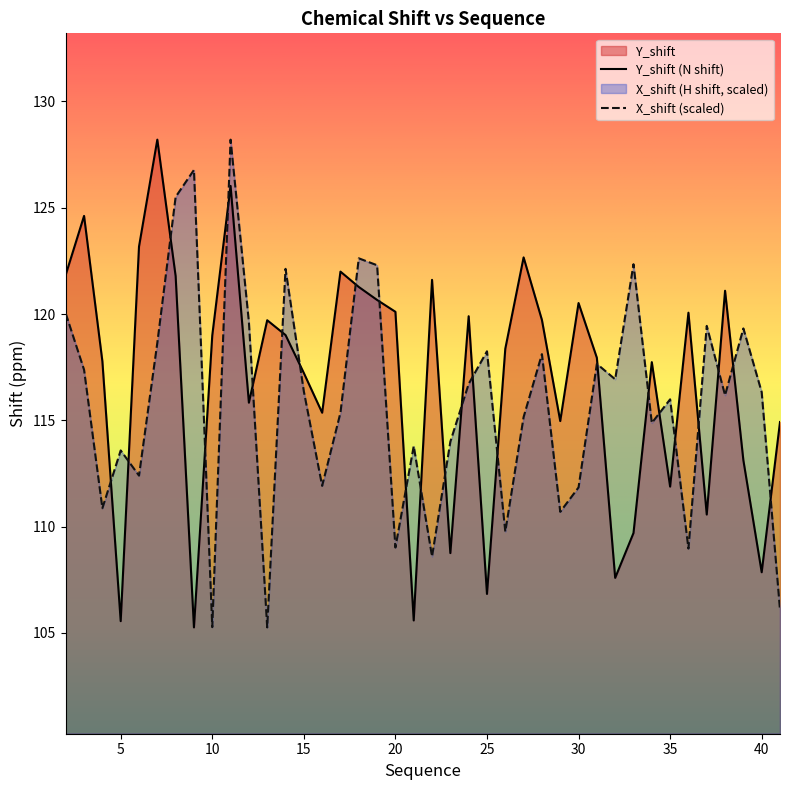

What is the minimum value shown in the chart?

105.3